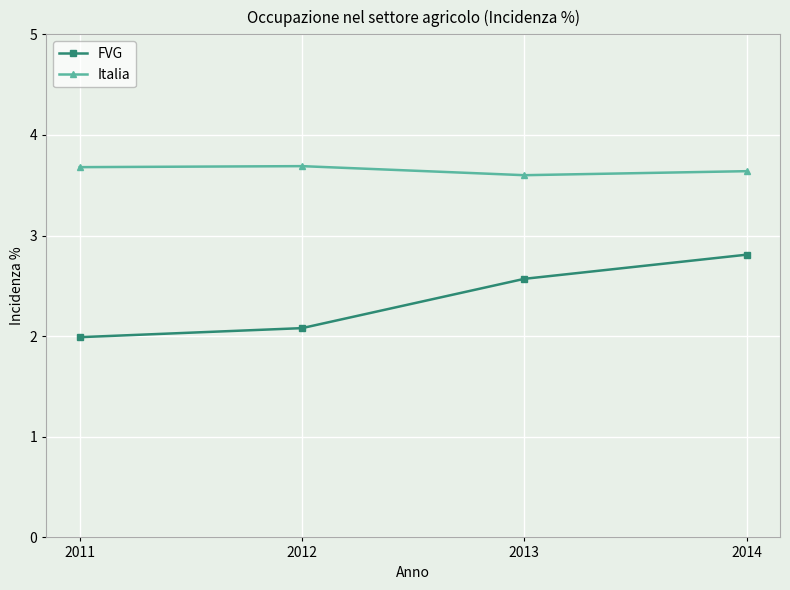

Which series has the largest total across all categories?

Italia